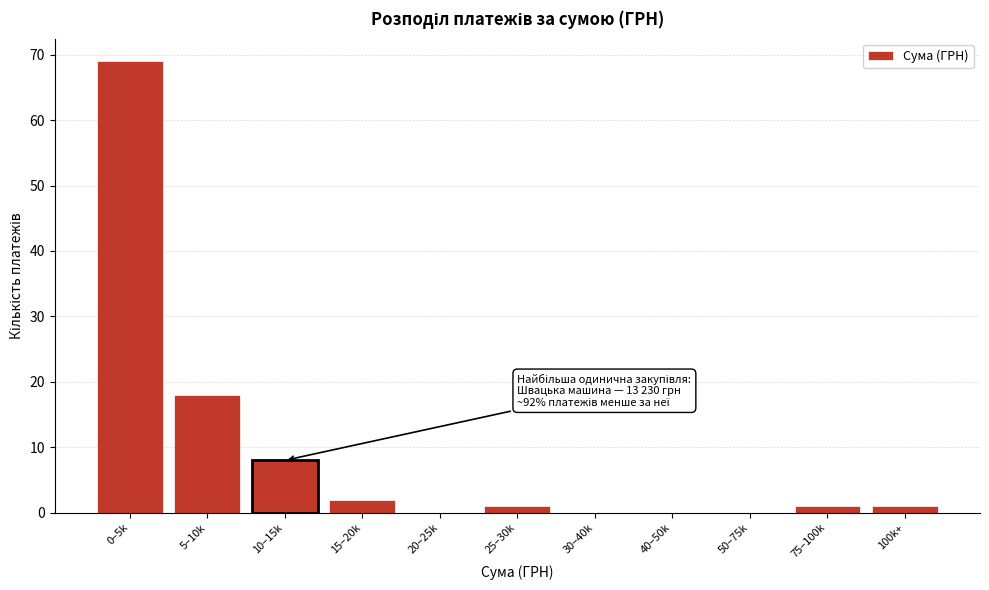

Reading left to right, transcribe all the data shown in this chart.

0–5k=69	5–10k=18	10–15k=8	15–20k=2	20–25k=0	25–30k=1	30–40k=0	40–50k=0	50–75k=0	75–100k=1	100k+=1